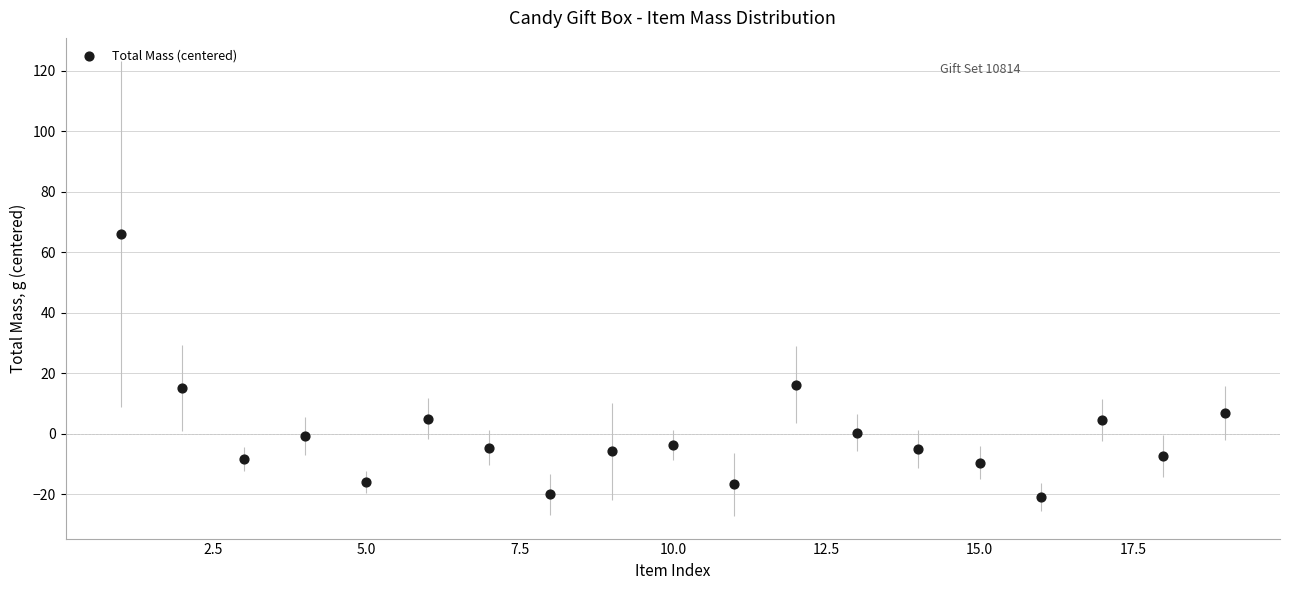

What is the range of X values (max minus min)?

18.0